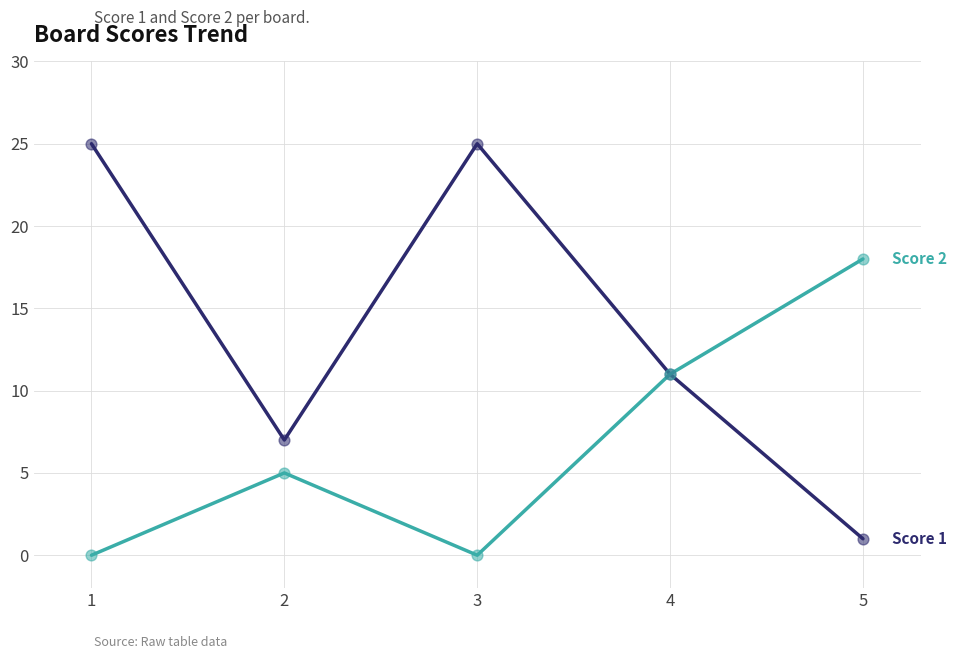

What is the total value across all series at 3?

25